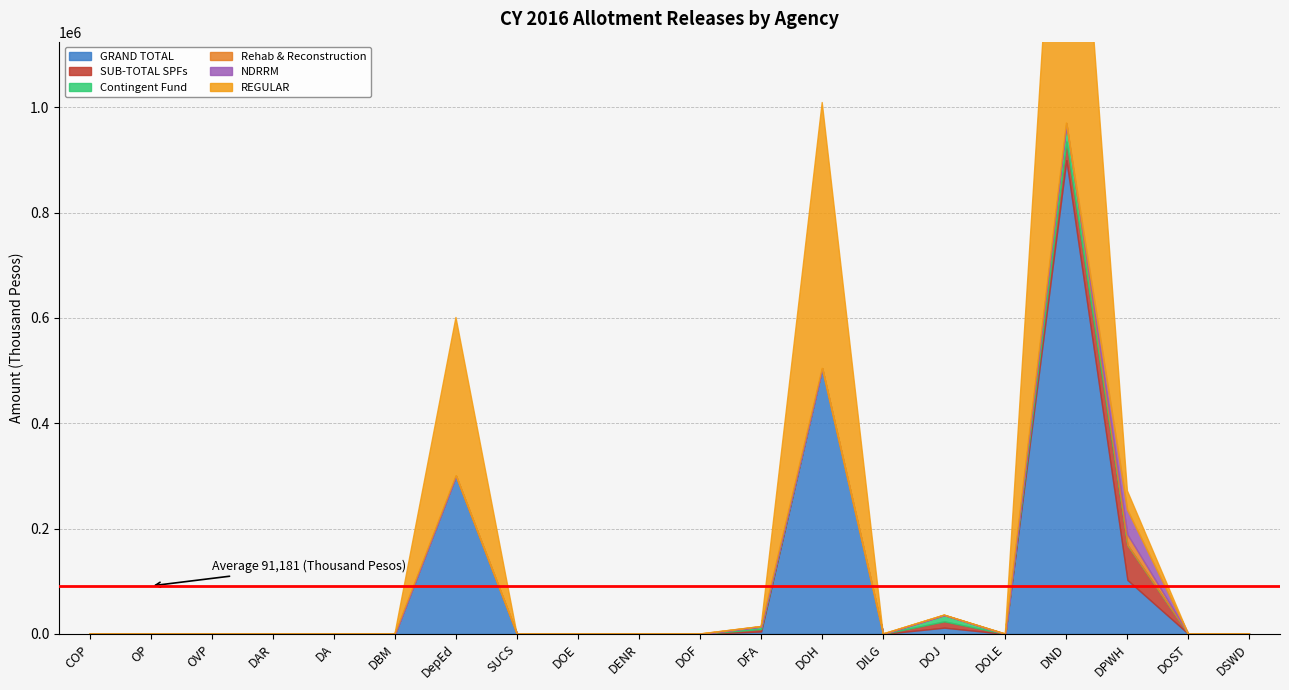

Between OP and DOJ, which is larger?

DOJ